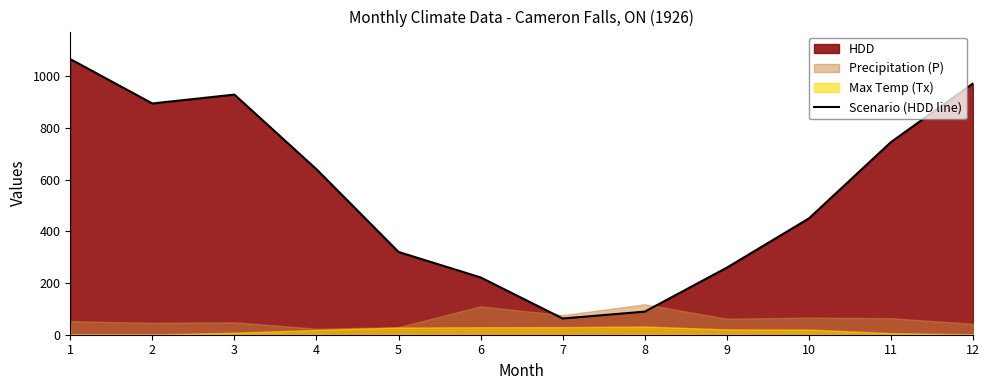

True or false: there are more than 0 points higher than both neighbors.

True